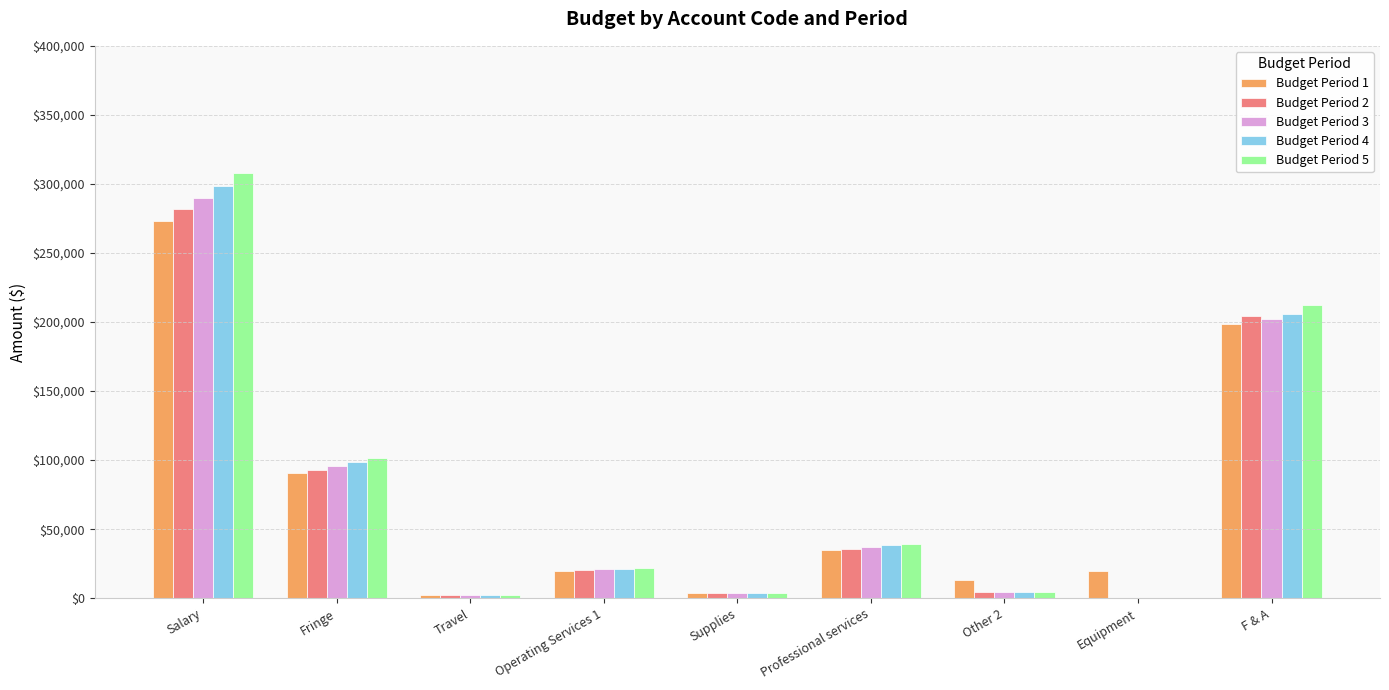

How many data points in Budget Period 3 are above 20826?

5